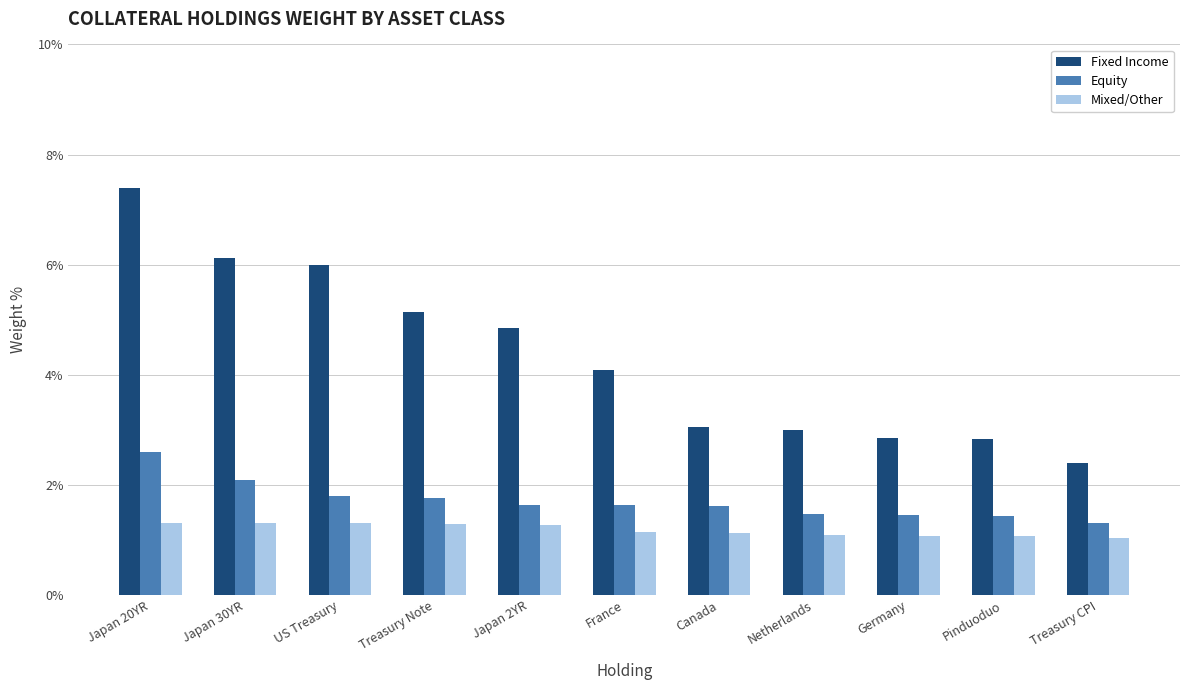

What is the highest value of the Mixed/Other series?

1.3